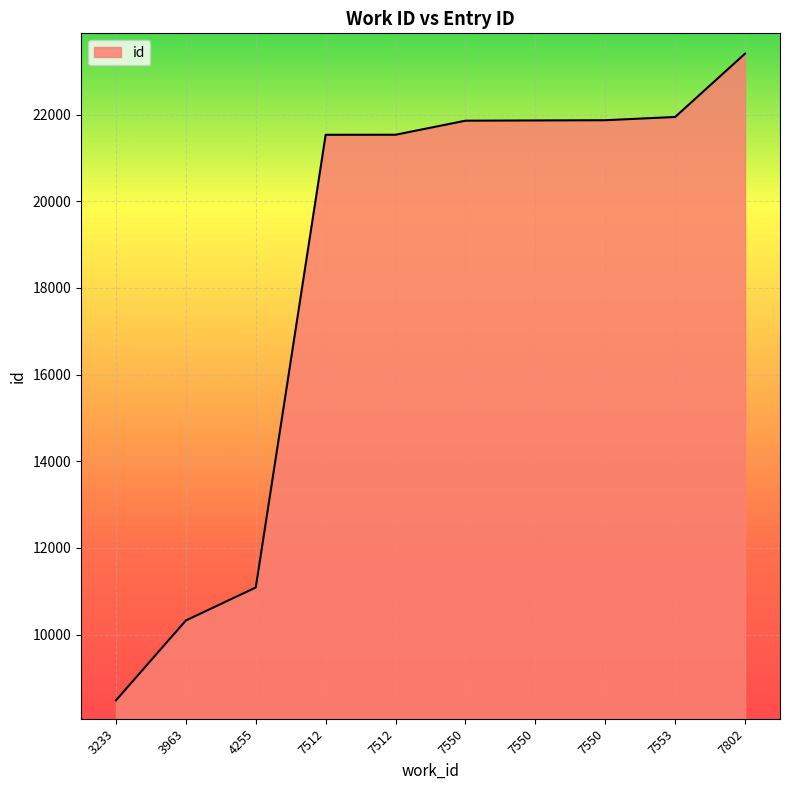

Reading left to right, list all the values displayed in this chart.

3233=8483	3963=10327	4255=11088	7512=21535	7512=21536	7550=21860	7550=21866	7550=21871	7553=21946	7802=23408